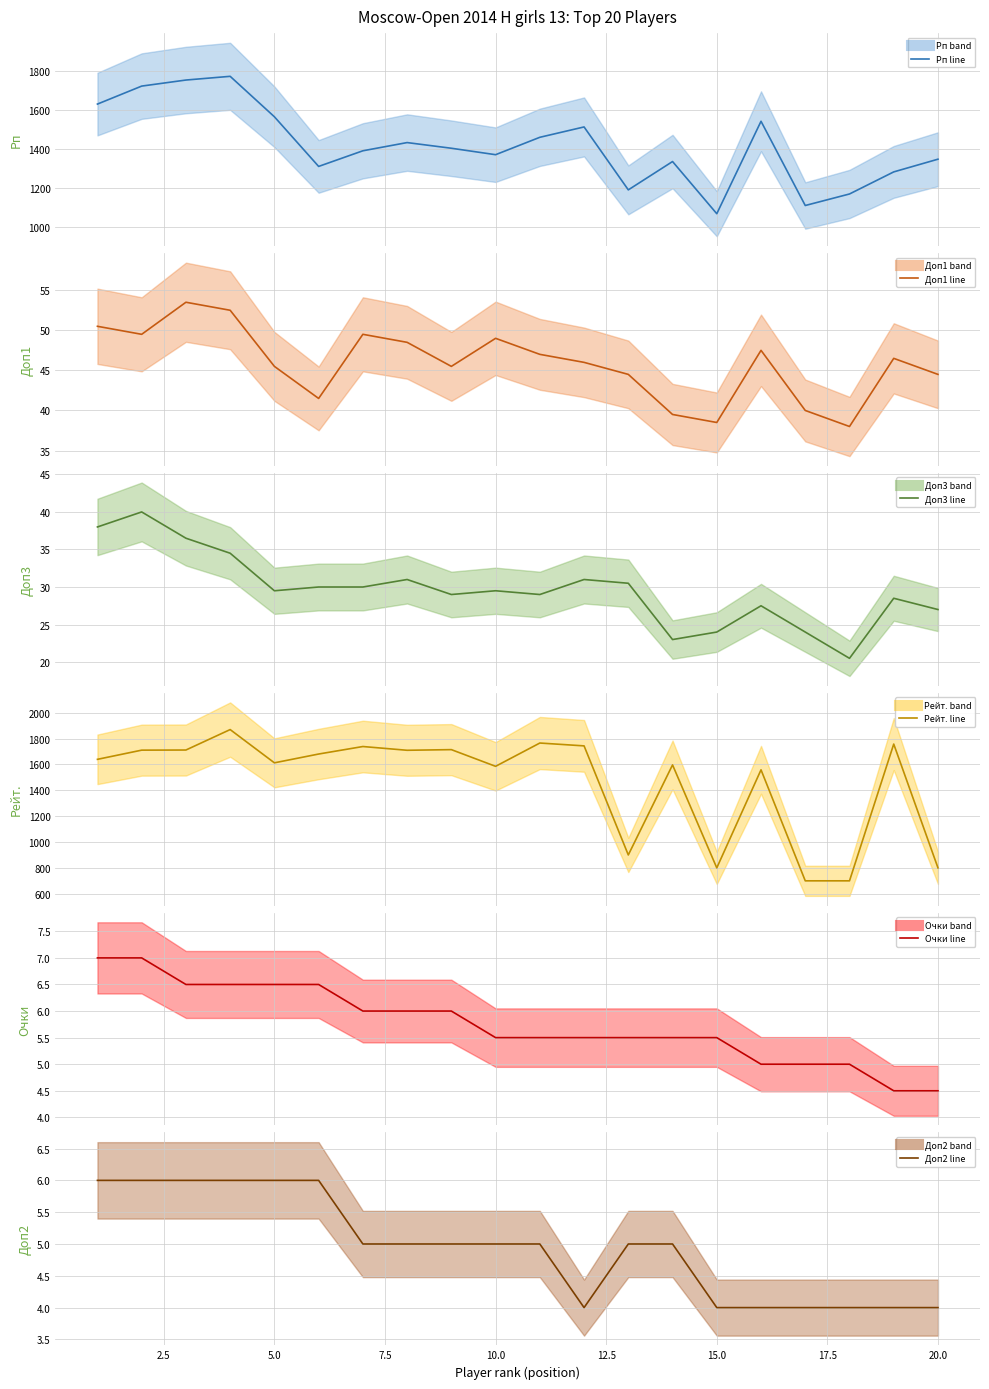

What is the value of the Рп (mean) point at the 3rd from the left?

1752.0